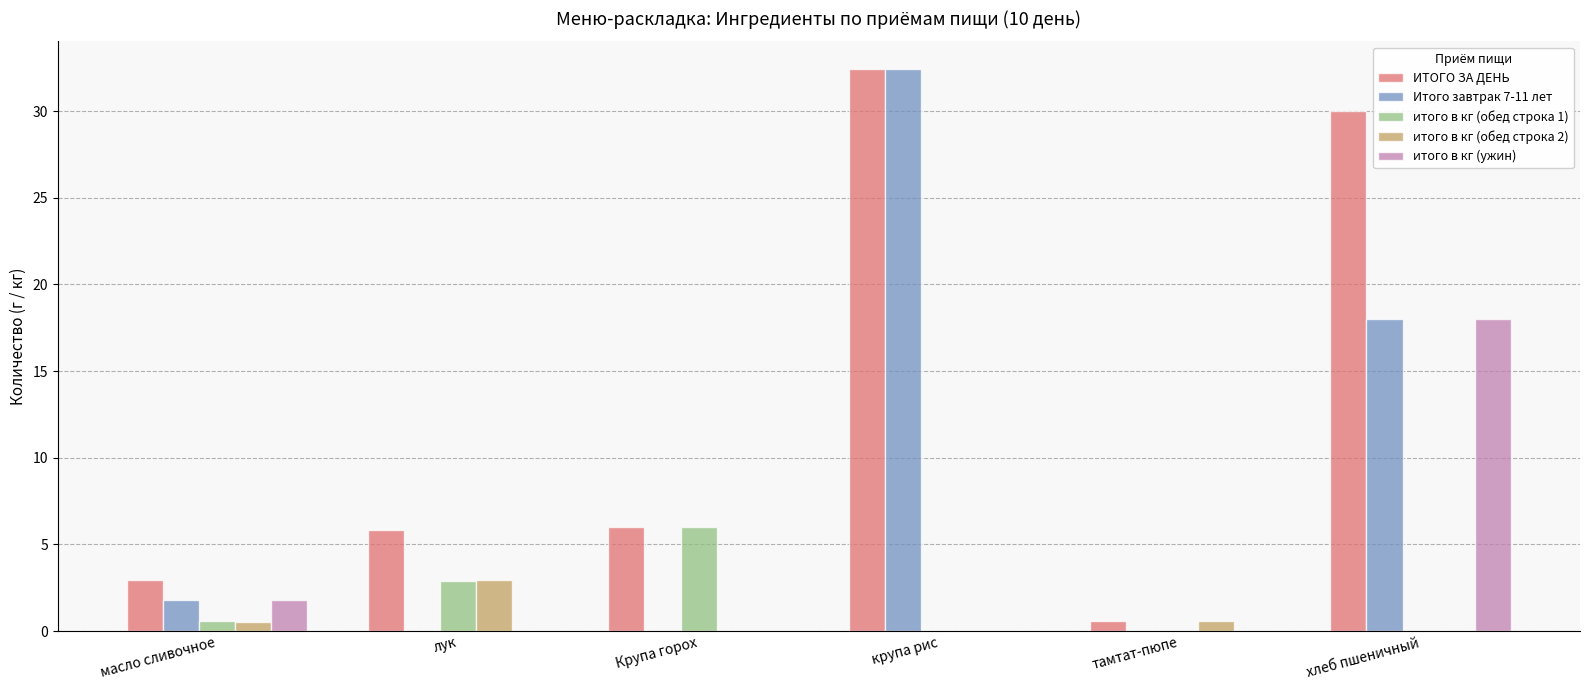

Which series has the largest total across all categories?

ИТОГО ЗА ДЕНЬ